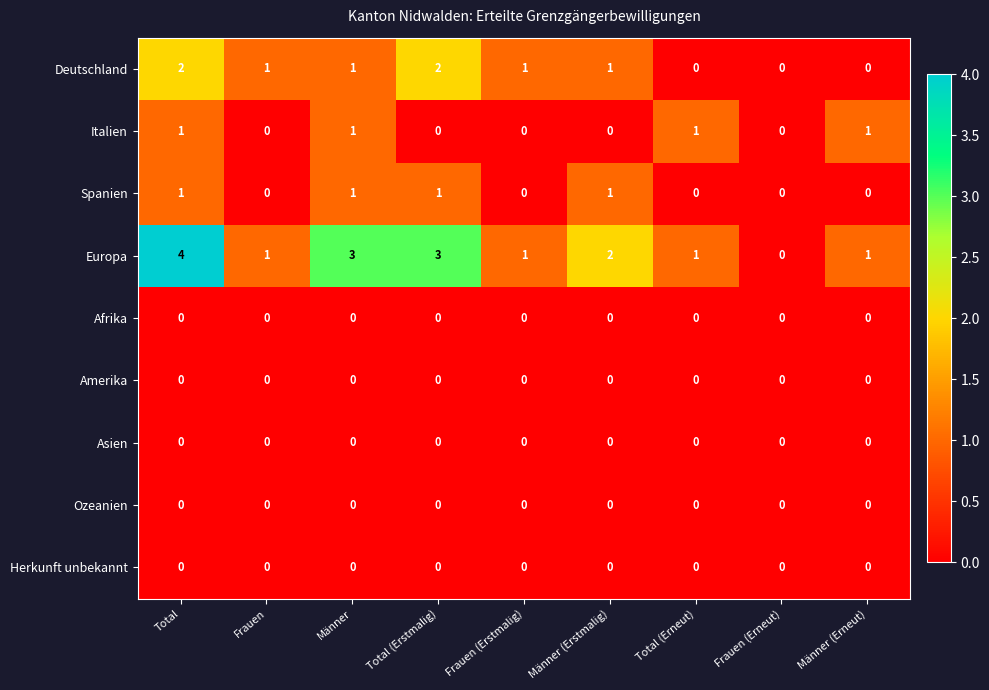

Which series has the largest total across all categories?

Europa